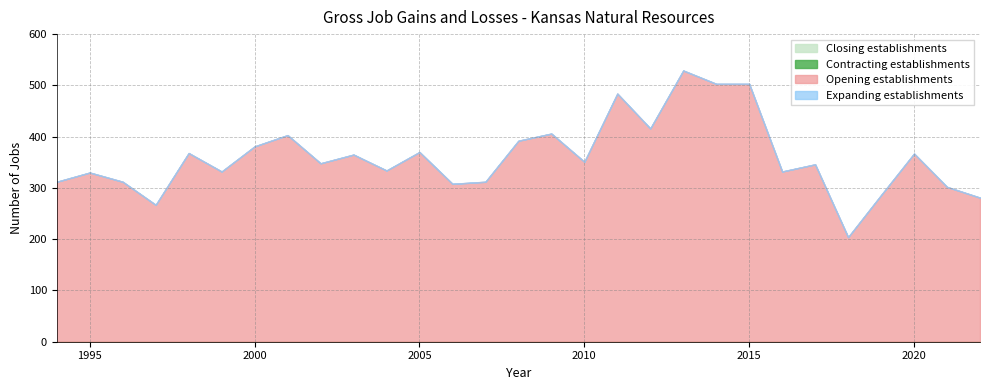

True or false: Closing establishments and Opening establishments cross at least once.

False